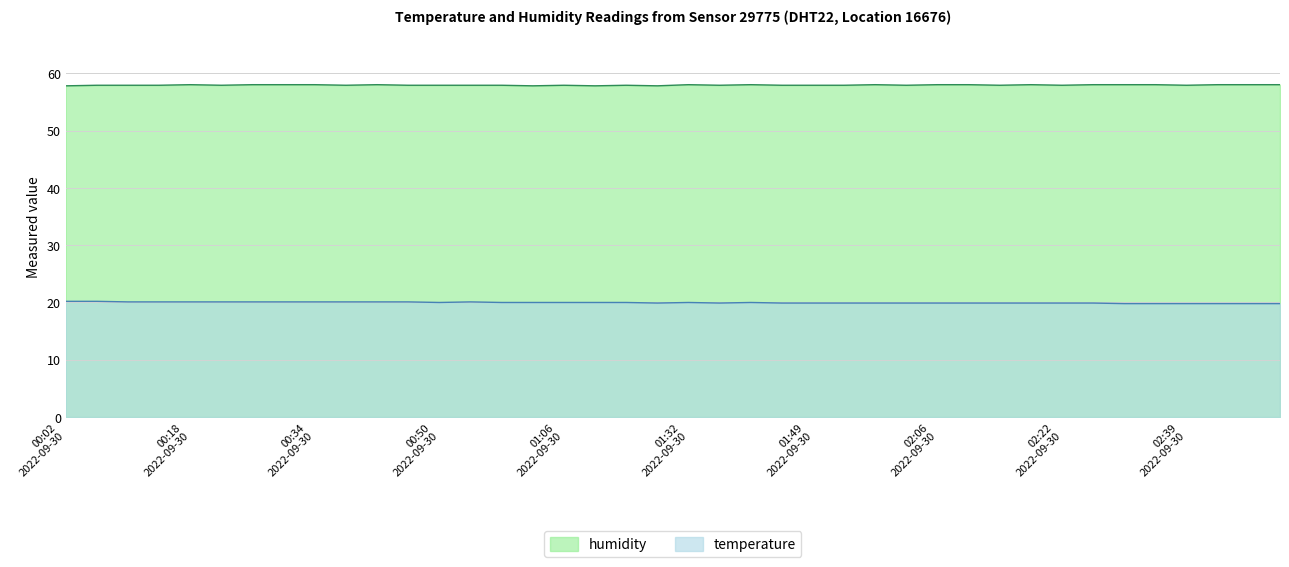

List the series in order of their overall mean, highest first.

humidity, temperature